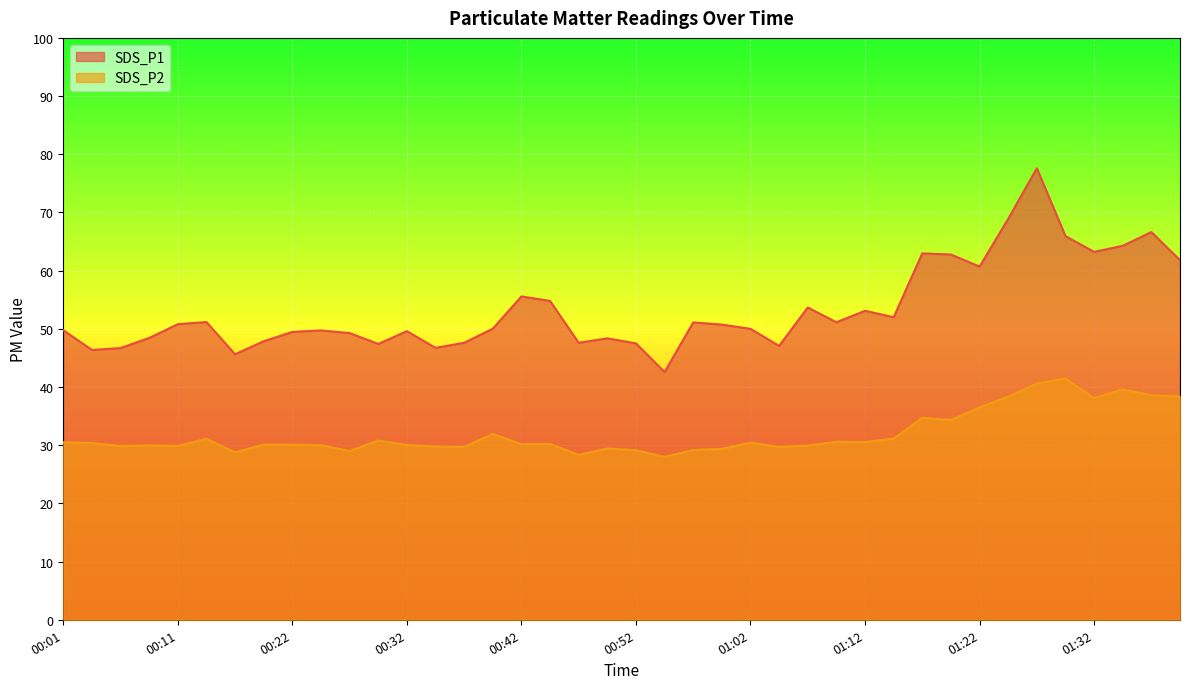

At which label does SDS_P2 first exceed 30?

00:01